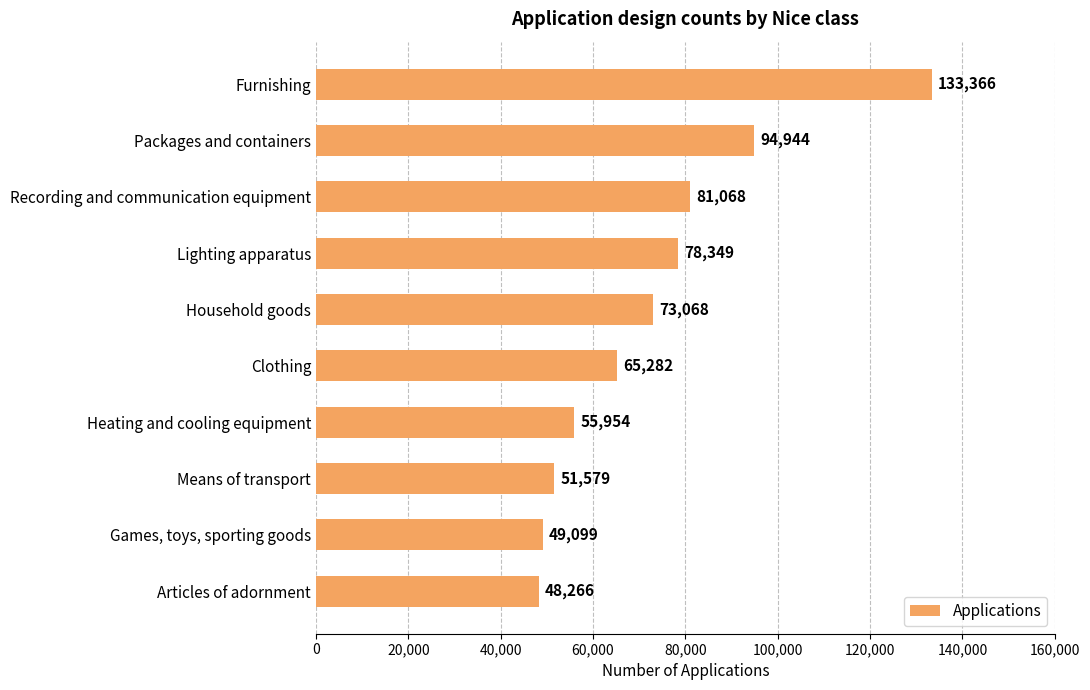

What position from the top is Clothing?

6